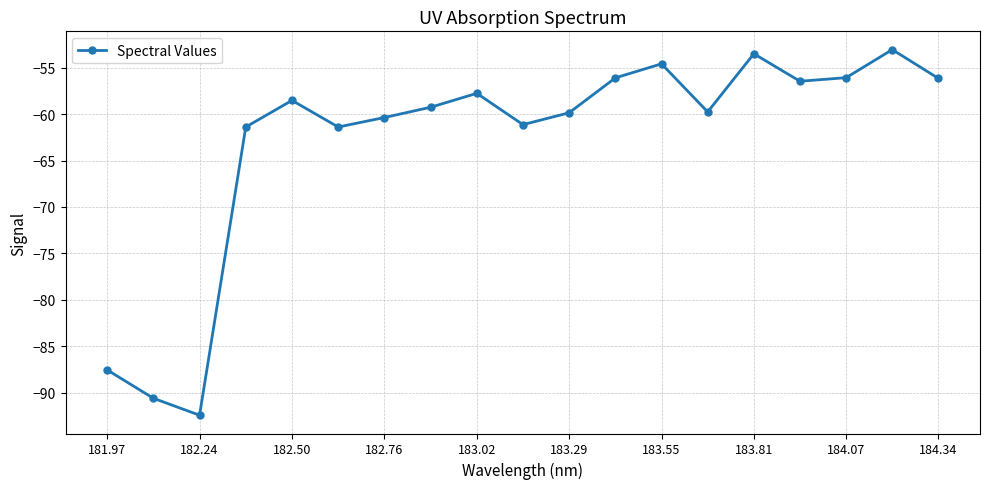

What is the sum of all values?

-1195.8